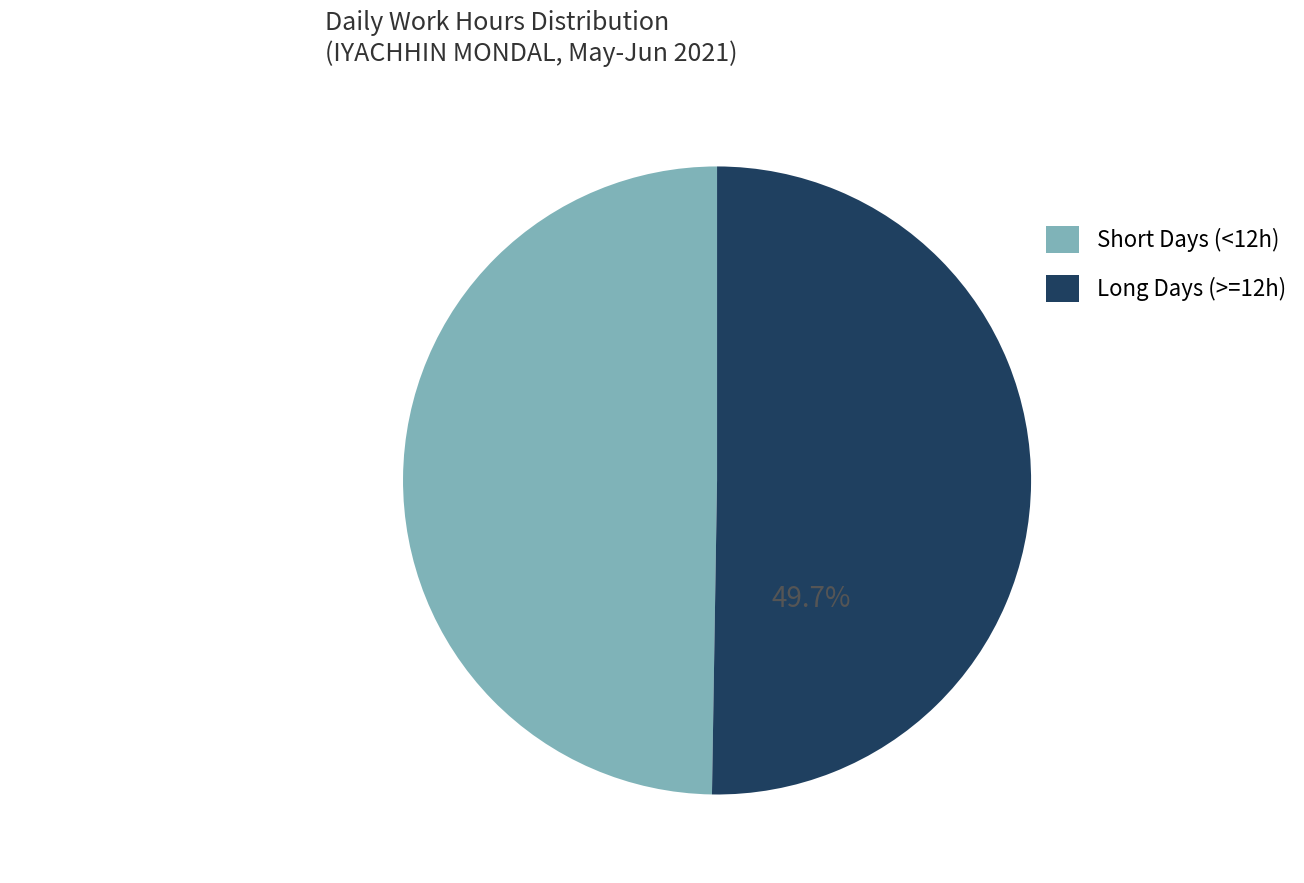

Is there a majority slice in this chart?

Yes